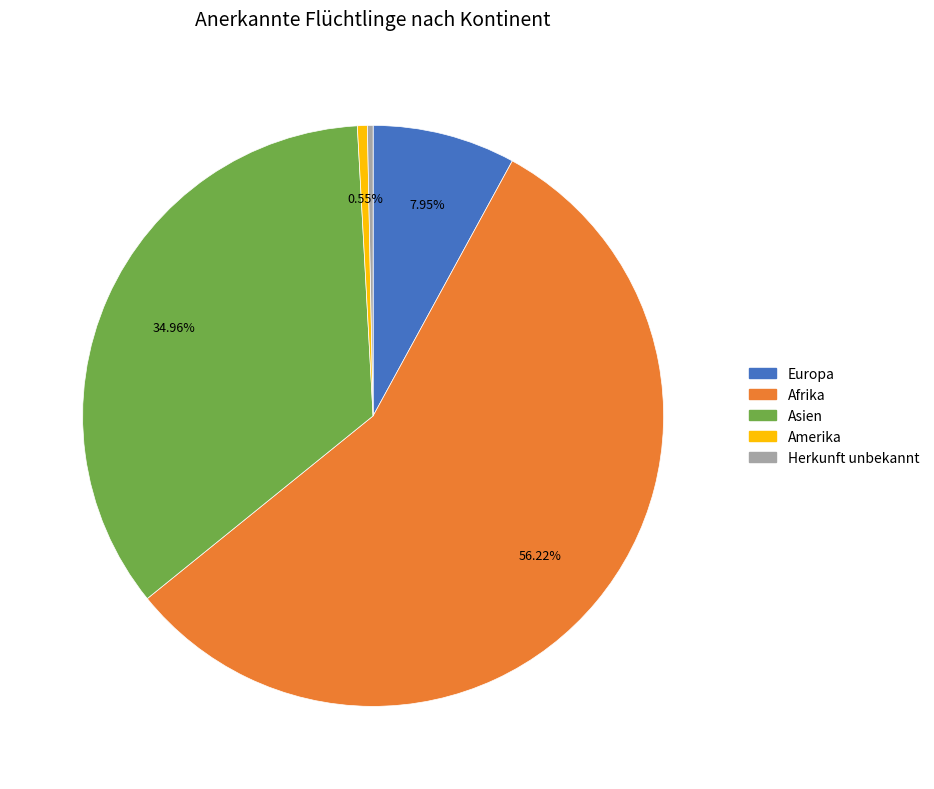

Is there any slice that represents more than half of the pie?

Yes